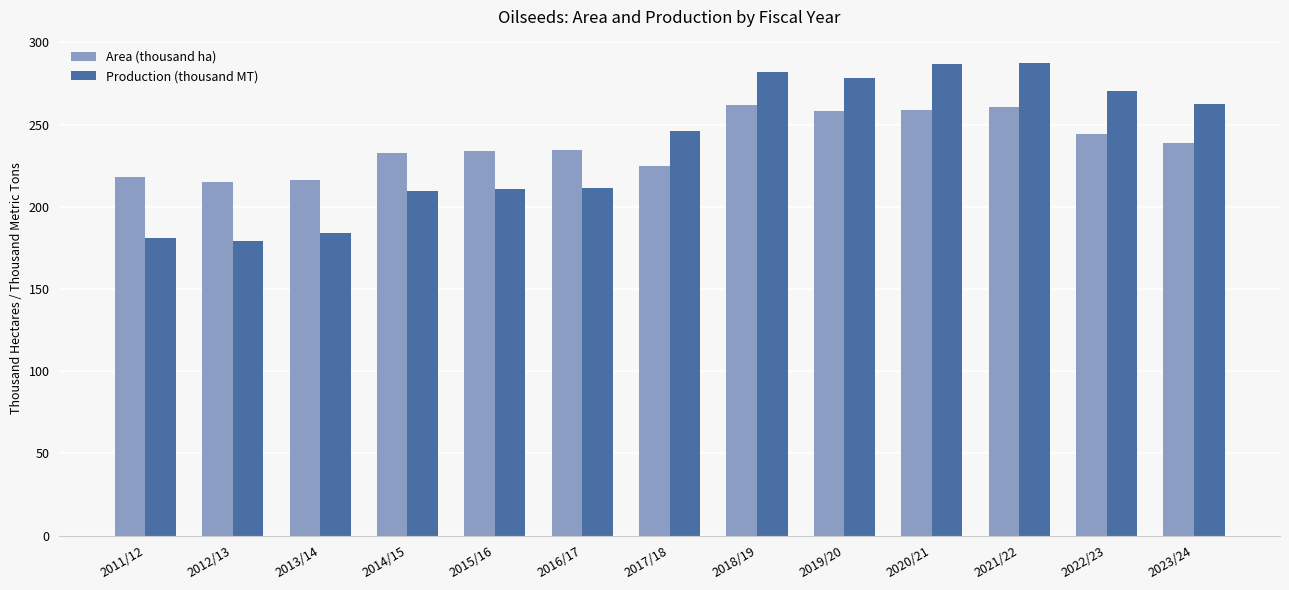

List the series in order of their peak value, lowest first.

Area (thousand ha), Production (thousand MT)